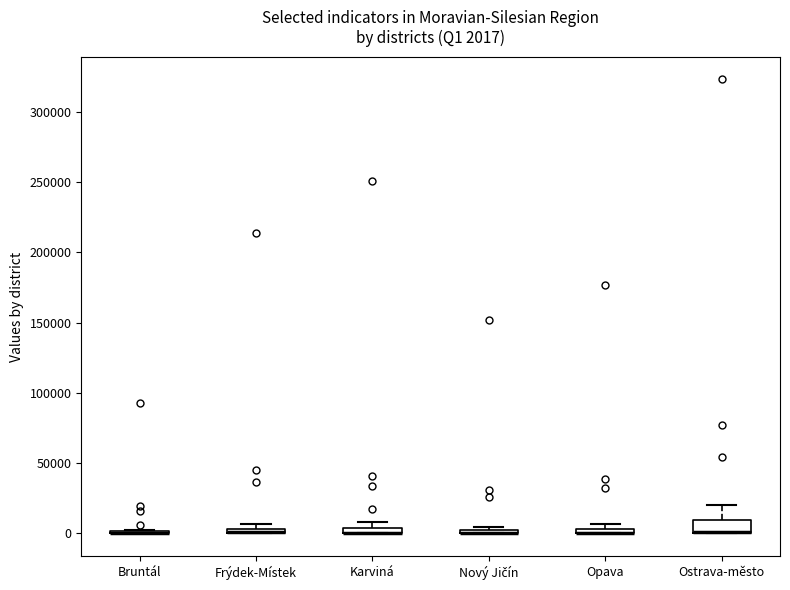

Which box is the tallest, from its lower edge to its upper edge?

Ostrava-město